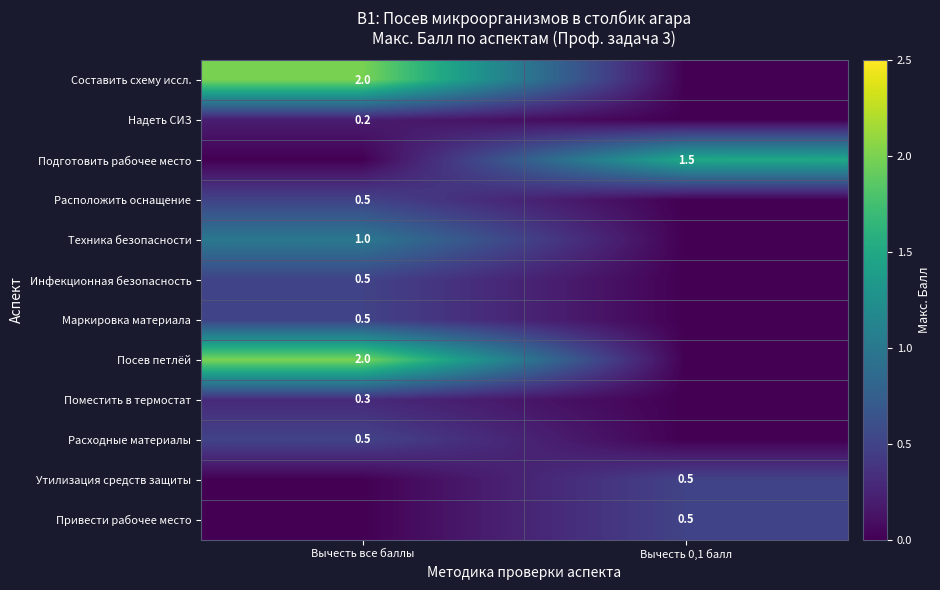

The Техника безопасности series shows 0.4 at Вычесть все баллы. True or false?

False